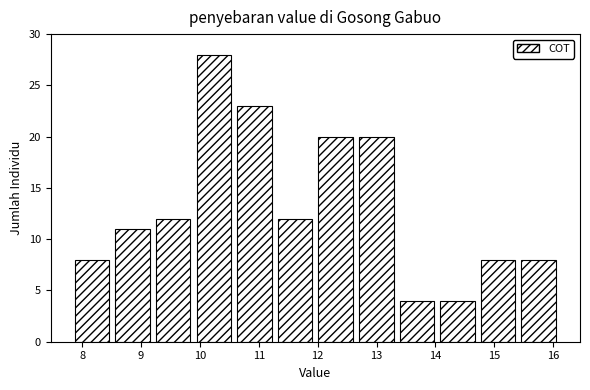

What is the height of the bar covering 14.03 to 14.72 on the x-axis? Neither the bar edges nor the heights are printed on the chart, so give them approximately, as read against the axes.

4